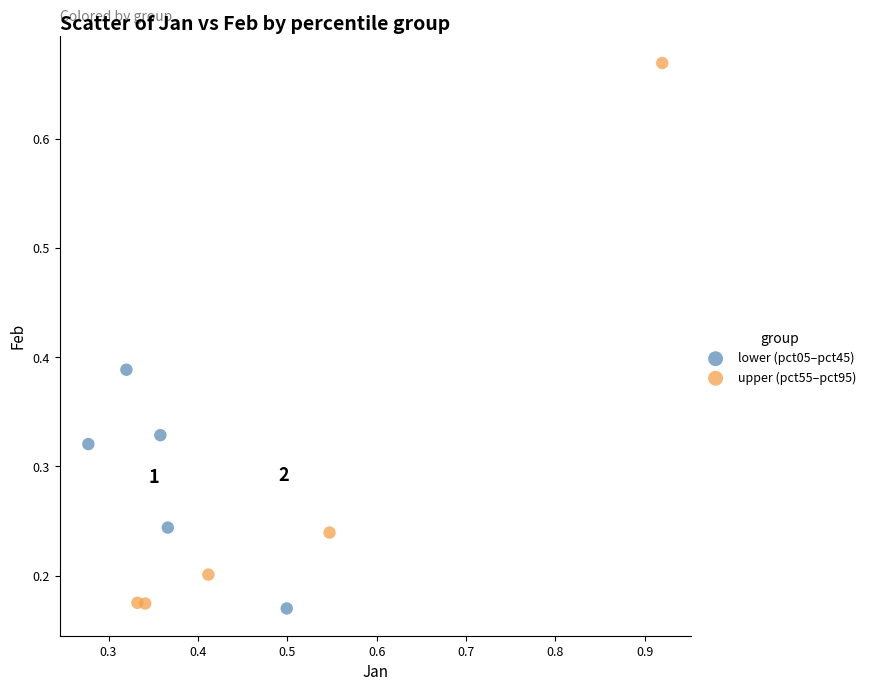

What are all the series names shown in the legend?

lower (pct05–pct45), upper (pct55–pct95)